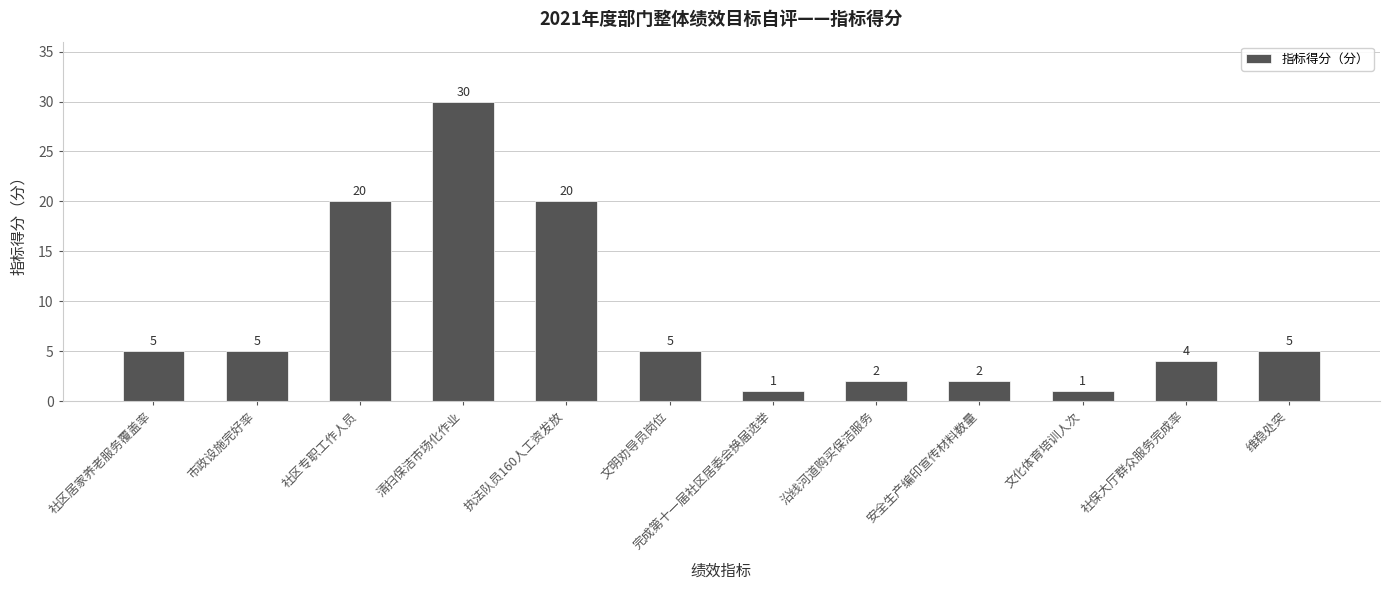

The chart shows a value of 5 at 文明劝导员岗位. True or false?

True